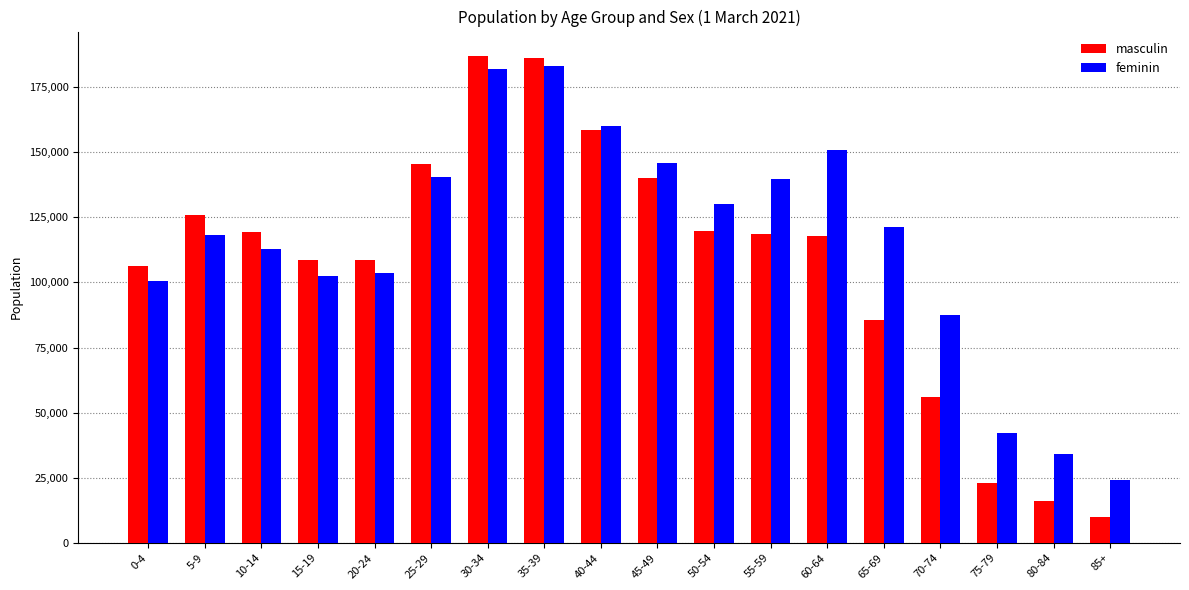

Is it true that masculin equals 78685 at 55-59?

False